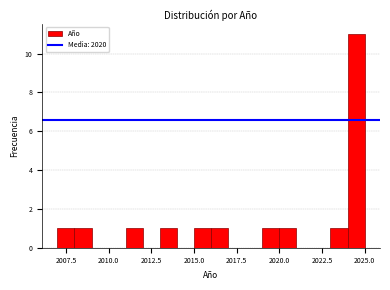

Read against the x-axis, roughly where is the centre of the tallest bar?

2024.5